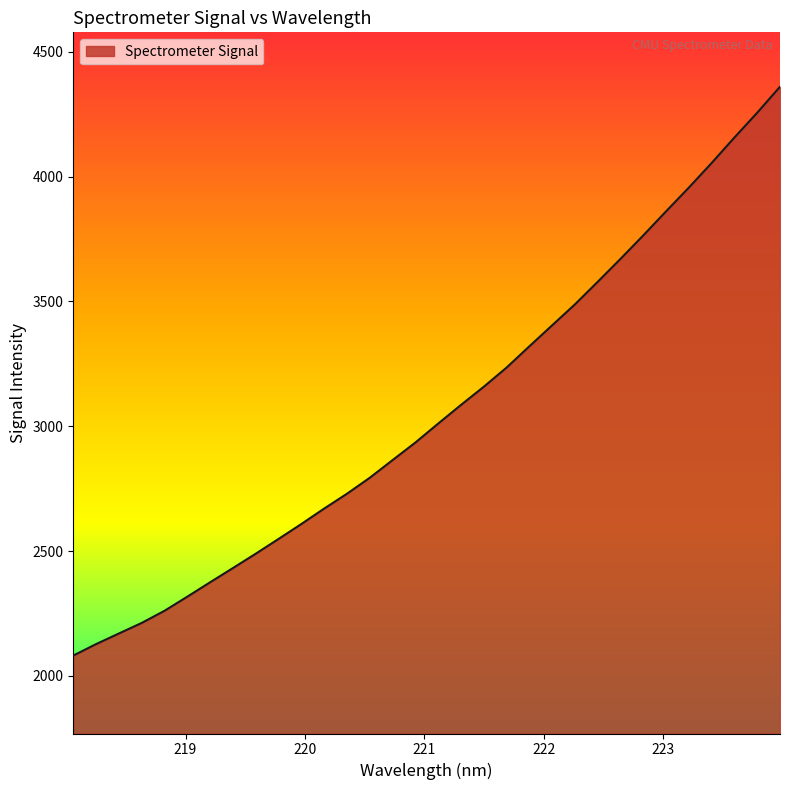

What is the maximum value shown in the chart?

4359.9